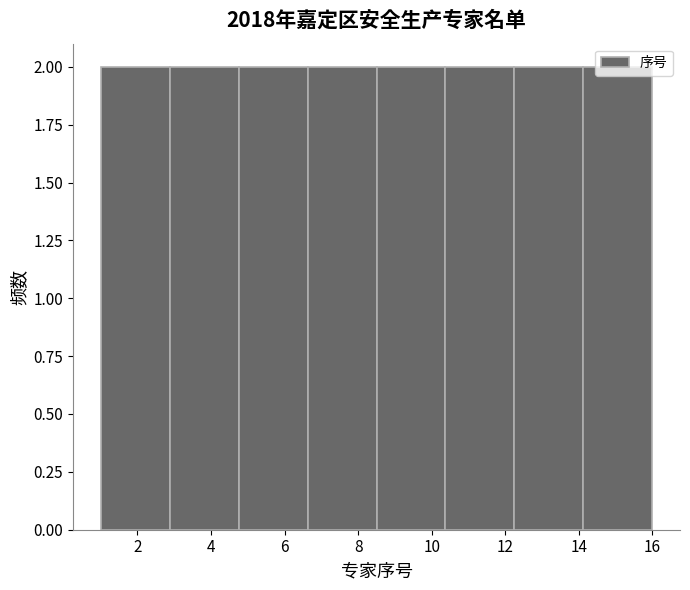

Reading left to right, transcribe this chart: for each bar, give the range it covers on the x-axis and its height. Neither the bar edges nor the heights are printed on the chart, so give them approximately, as read against the axes.

1.0 to 2.8: 2
2.8 to 4.8: 2
4.8 to 6.6: 2
6.6 to 8.6: 2
8.6 to 10.4: 2
10.4 to 12.2: 2
12.2 to 14.2: 2
14.2 to 16.0: 2